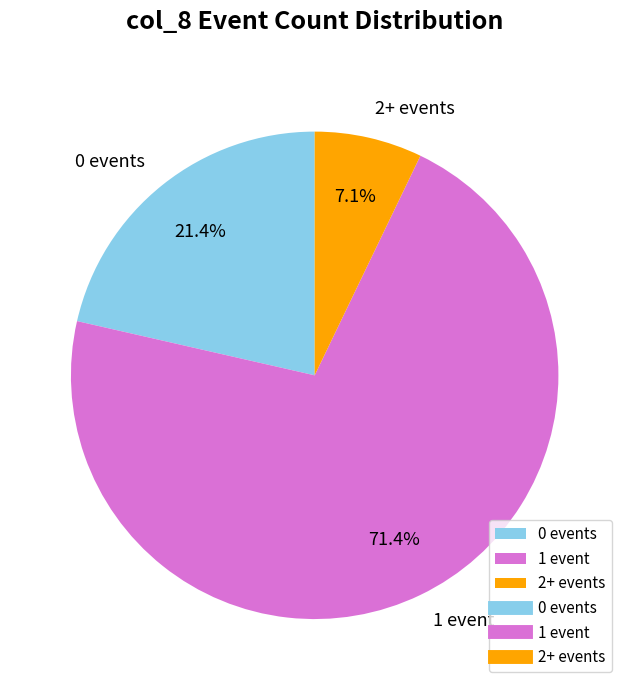

What is the ratio of the value at 0 events to the value at 1 event?

0.3